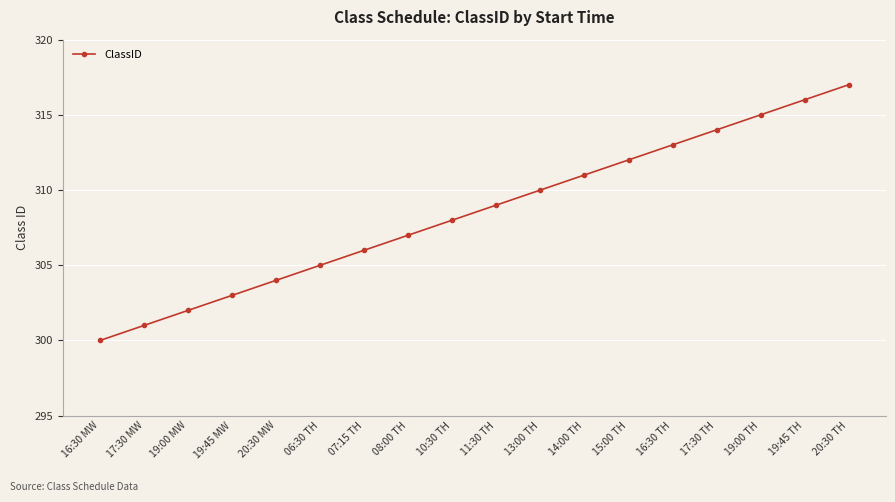

Does the chart have visible grid lines?

Yes